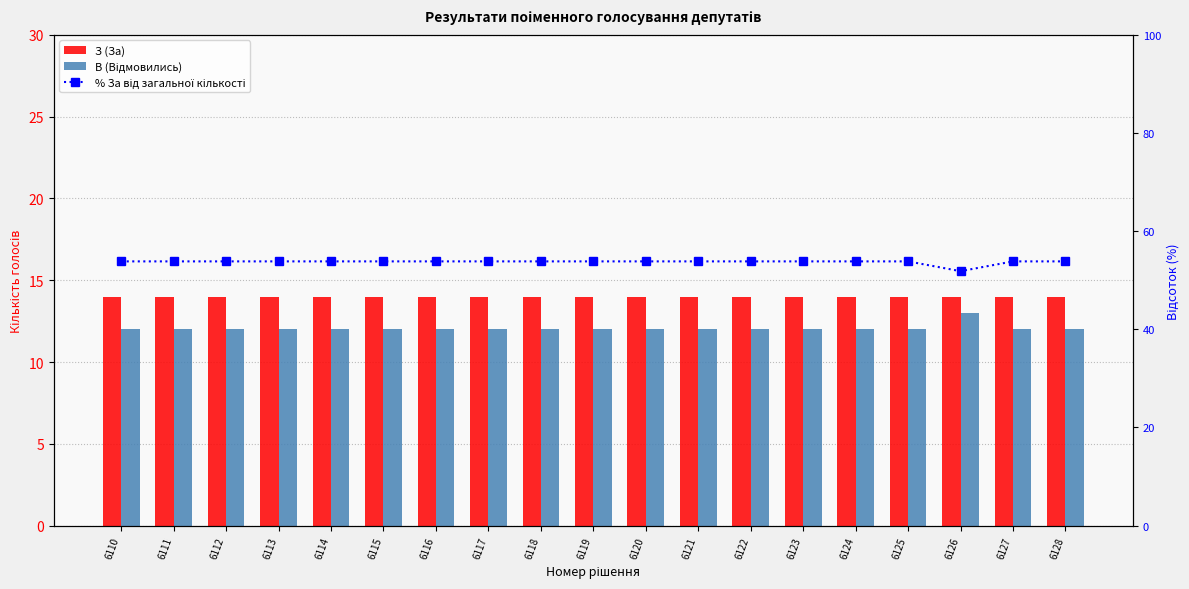

What are all the series names shown in the legend?

З (За), В (Відмовились), % За від загальної кількості